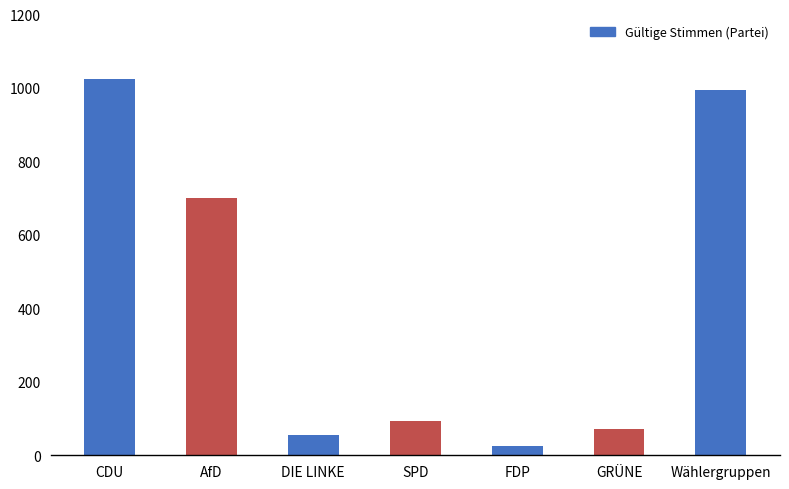

Does the chart contain any negative values?

No